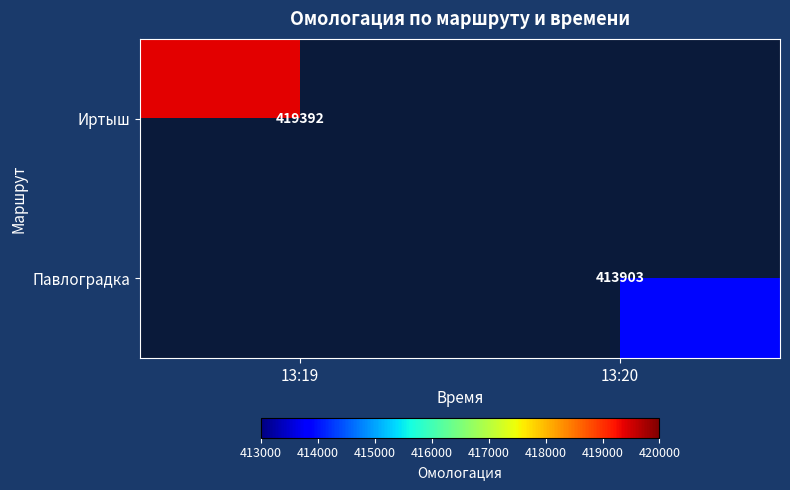

Is it true that Павлоградка equals 203589 at 13:20?

False